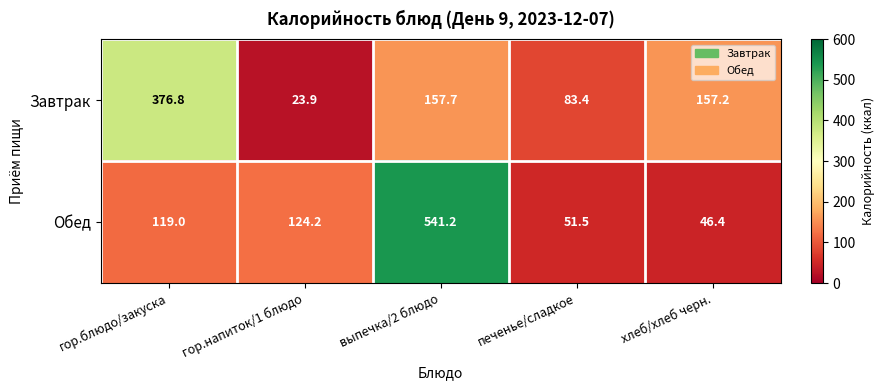

At печенье/сладкое, list the series in order from largest to smallest.

Завтрак, Обед